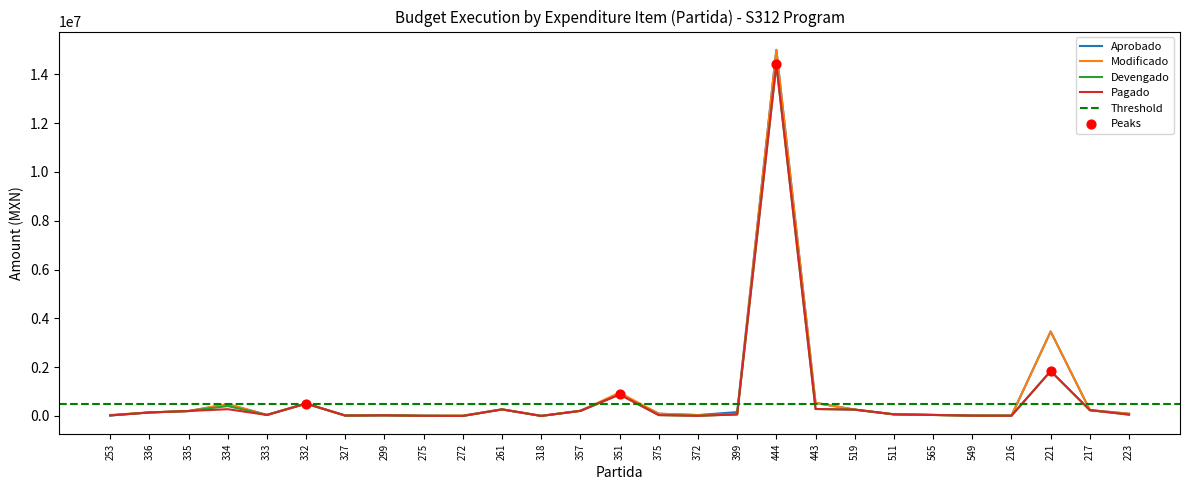

Is the value of Devengado at 399 greater than the value of Modificado at 223?

No